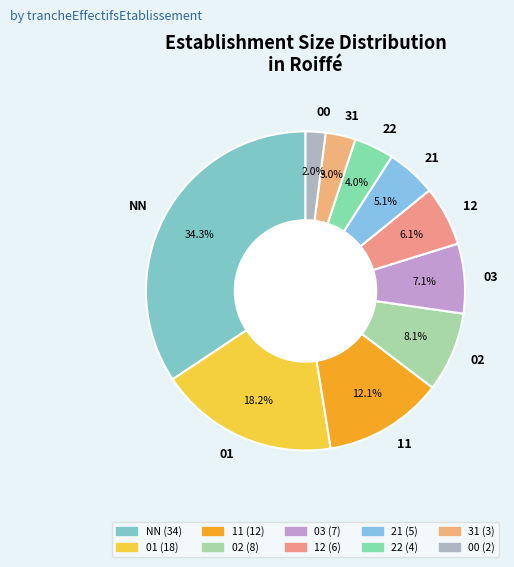

Count the number of slices in the pie.

10